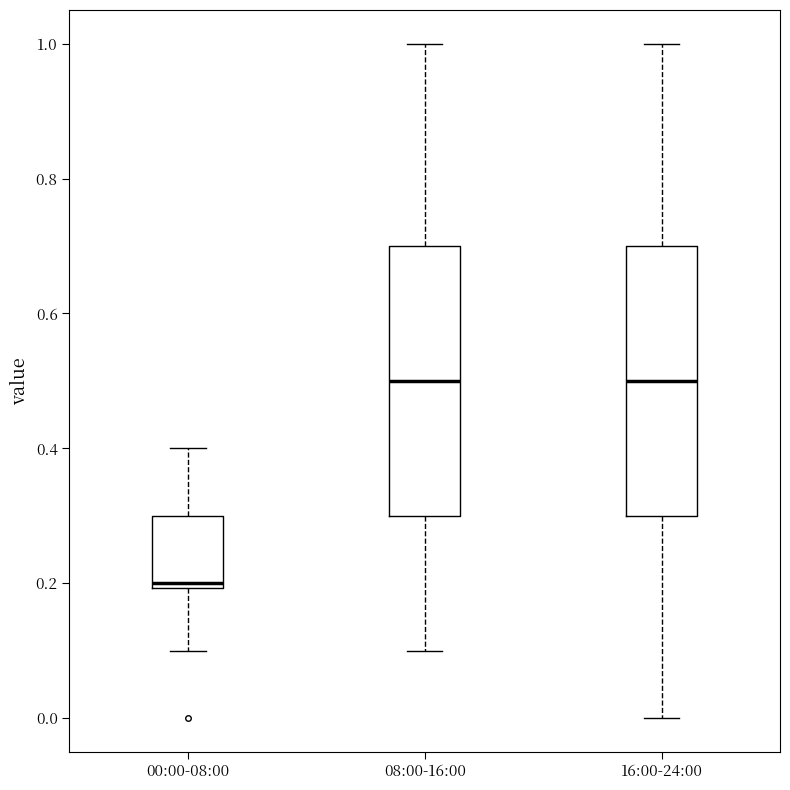

Where does the median line of the box for 08:00-16:00 sit on the y-axis? The values are not printed on the chart, so give them approximately, as read against the axis.

0.5